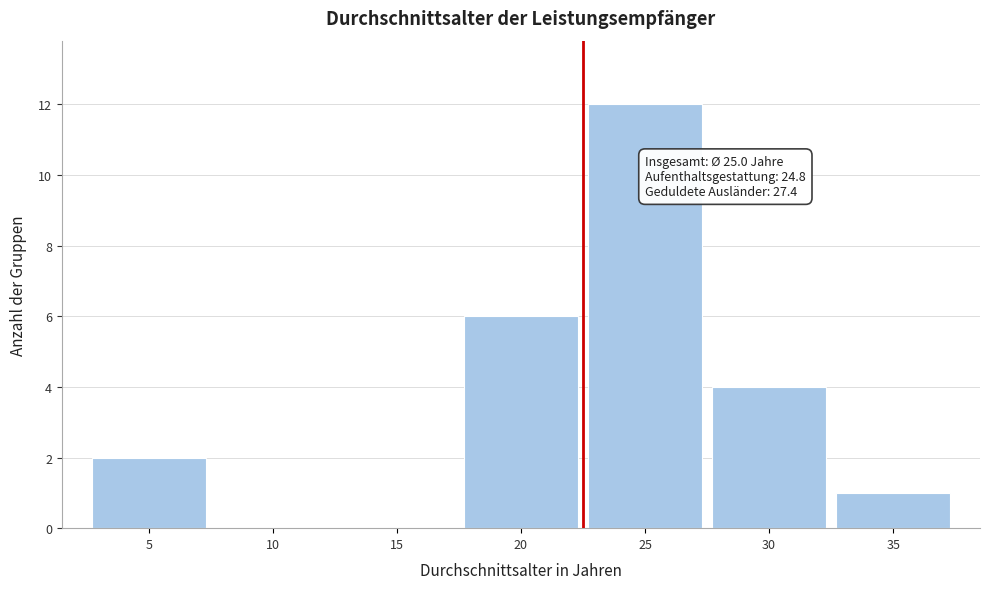

Reading left to right, transcribe all the data shown in this chart.

5=2	10=0	15=0	20=6	25=12	30=4	35=1